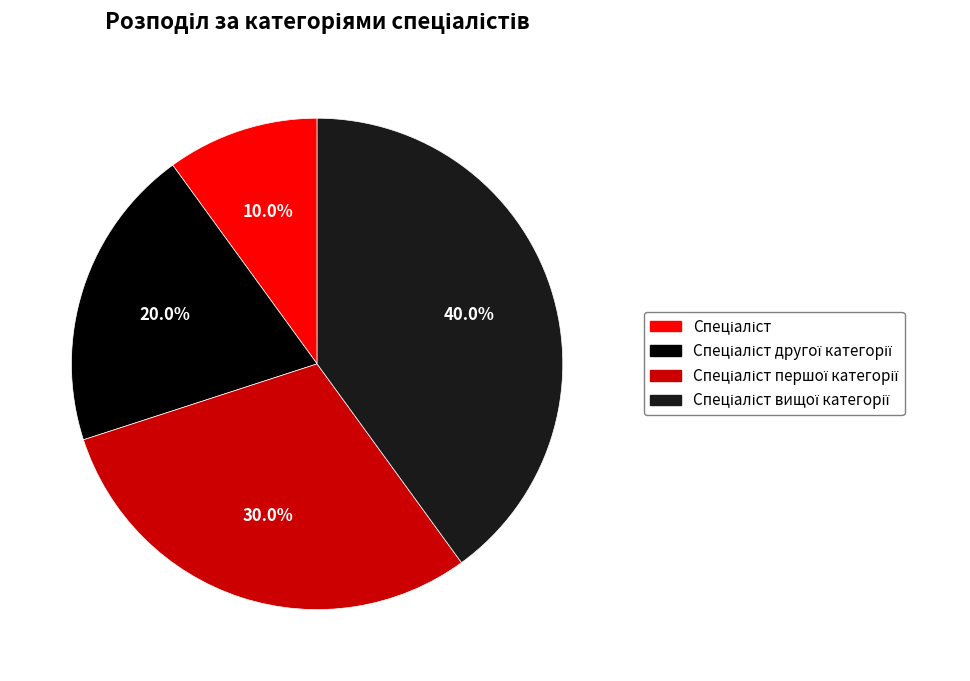

Is there a majority slice in this chart?

No